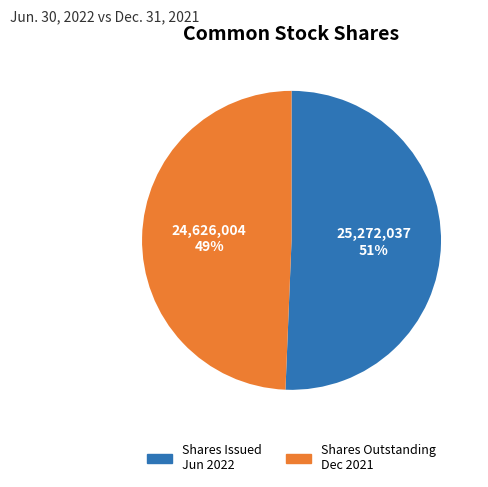

To the nearest percent, what is the average slice percentage?

50%